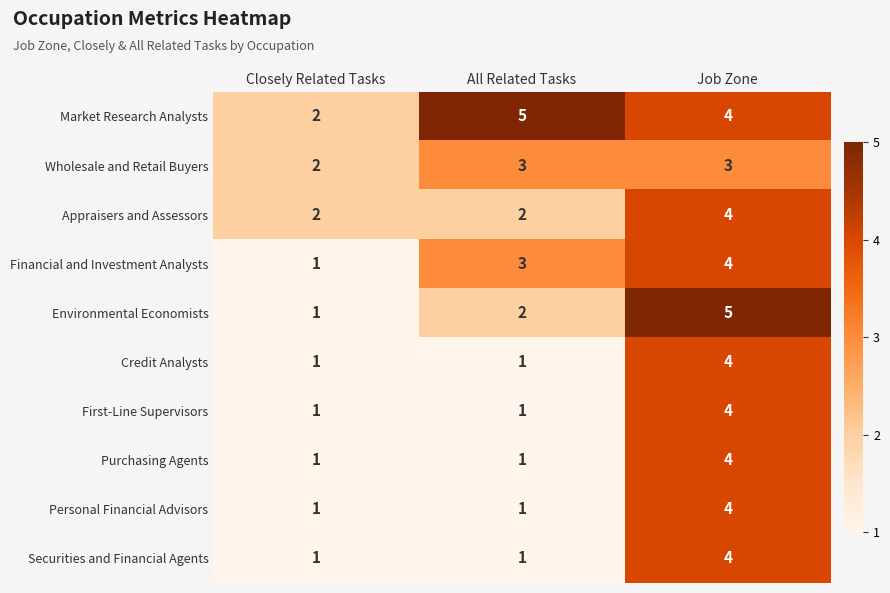

Count the Credit Analysts values in the range 1 to 4.

3